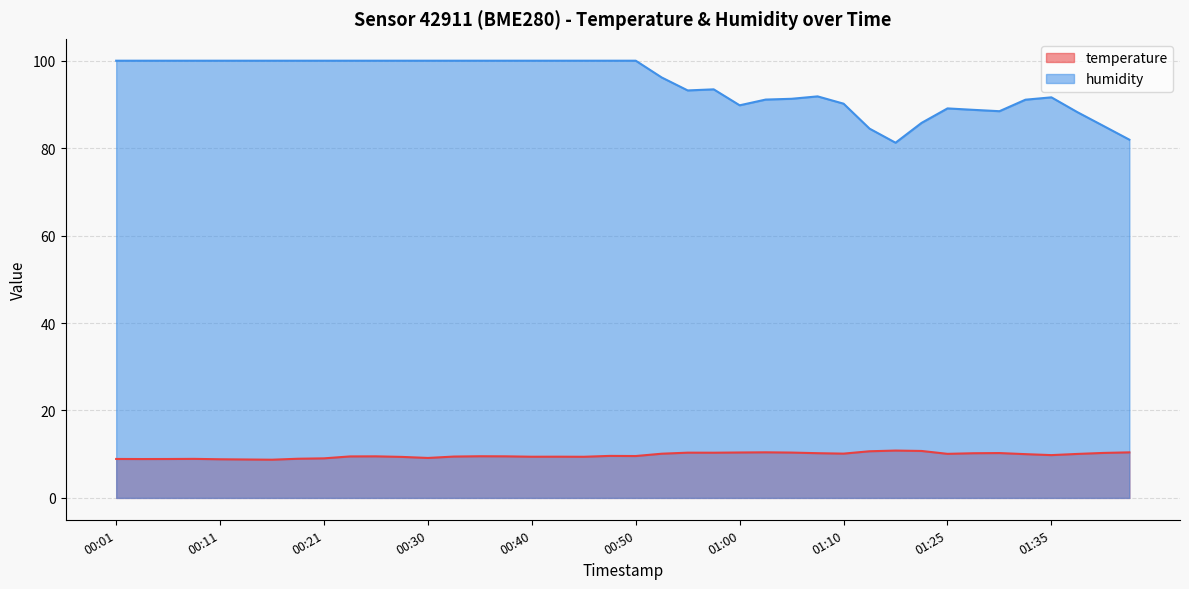

How many values in the temperature series are below 9?

8